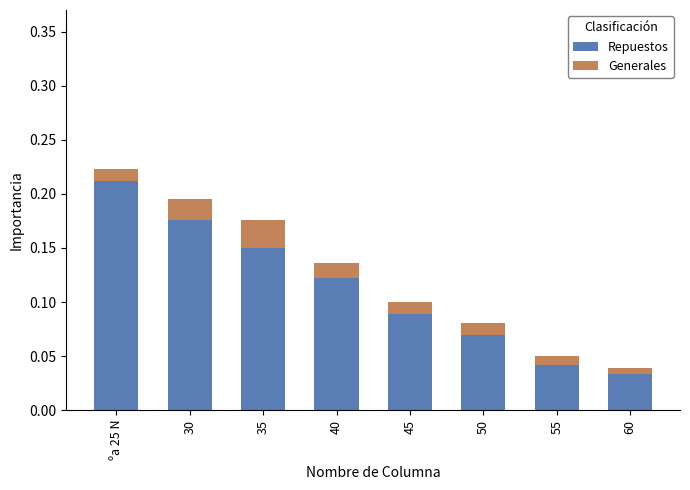

At which category is the sum across all series the highest?

ºa 25 N